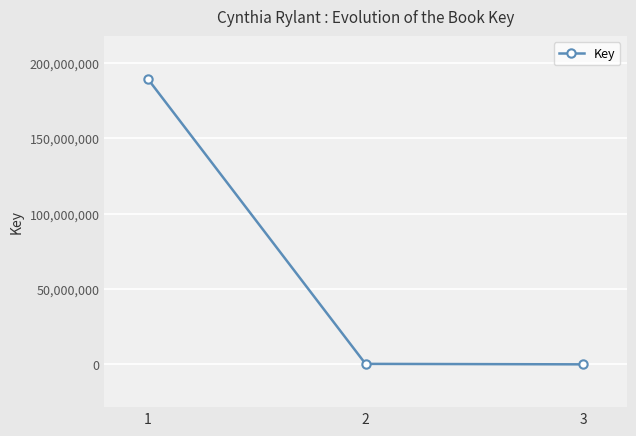

The value at 1 is 328461617. True or false?

False